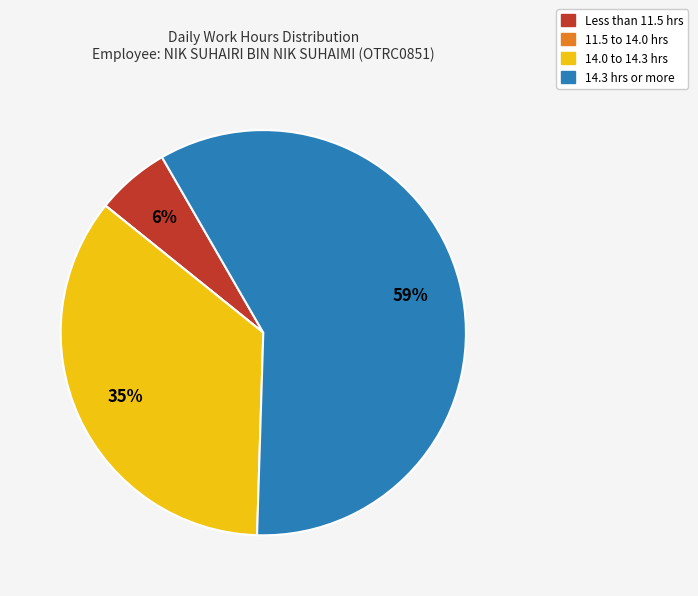

Does any single category account for the majority?

Yes